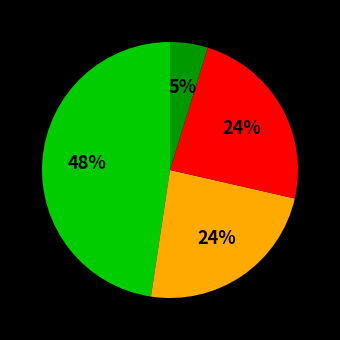

Is there a majority slice in this chart?

No